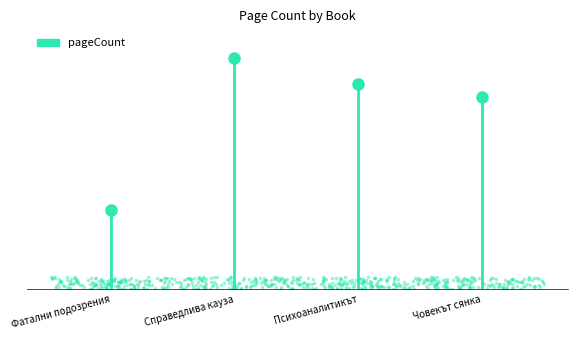

What is the ratio of the value at Психоаналитикът to the value at Справедлива кауза?

0.9